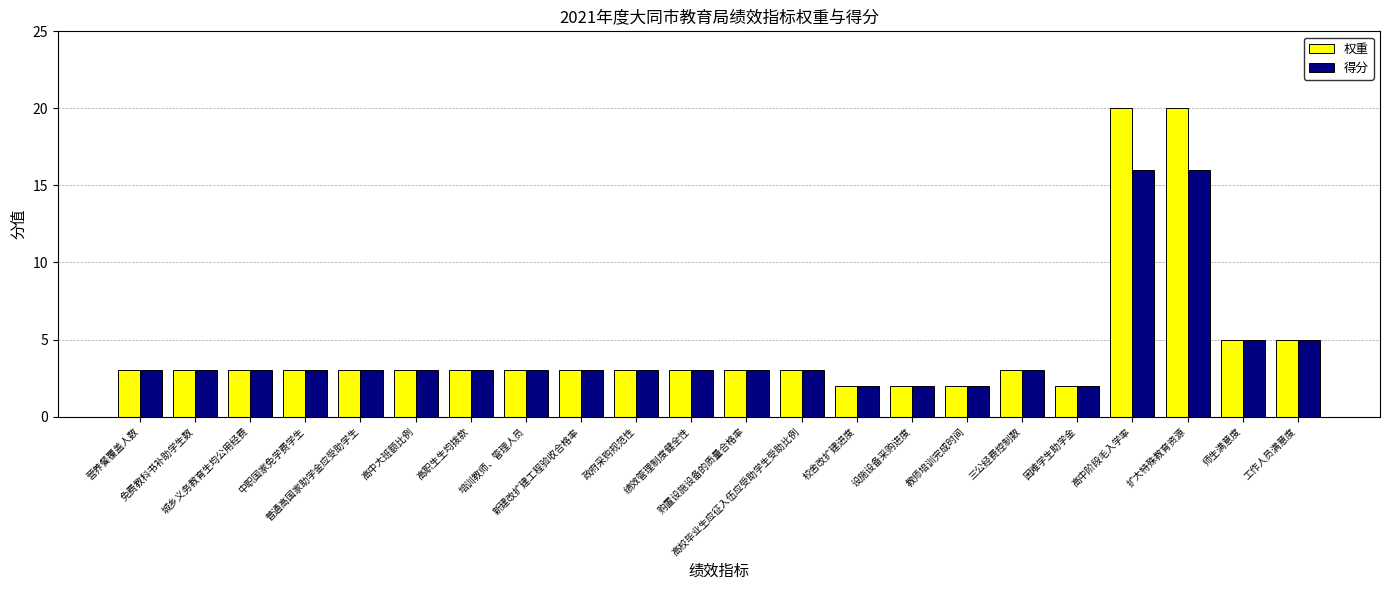

Reading right to left, list all the values displayed in this chart.

权重: 5	5	20	20	2	3	2	2	2	3	3	3	3	3	3	3	3	3	3	3	3	3
得分: 5	5	16	16	2	3	2	2	2	3	3	3	3	3	3	3	3	3	3	3	3	3